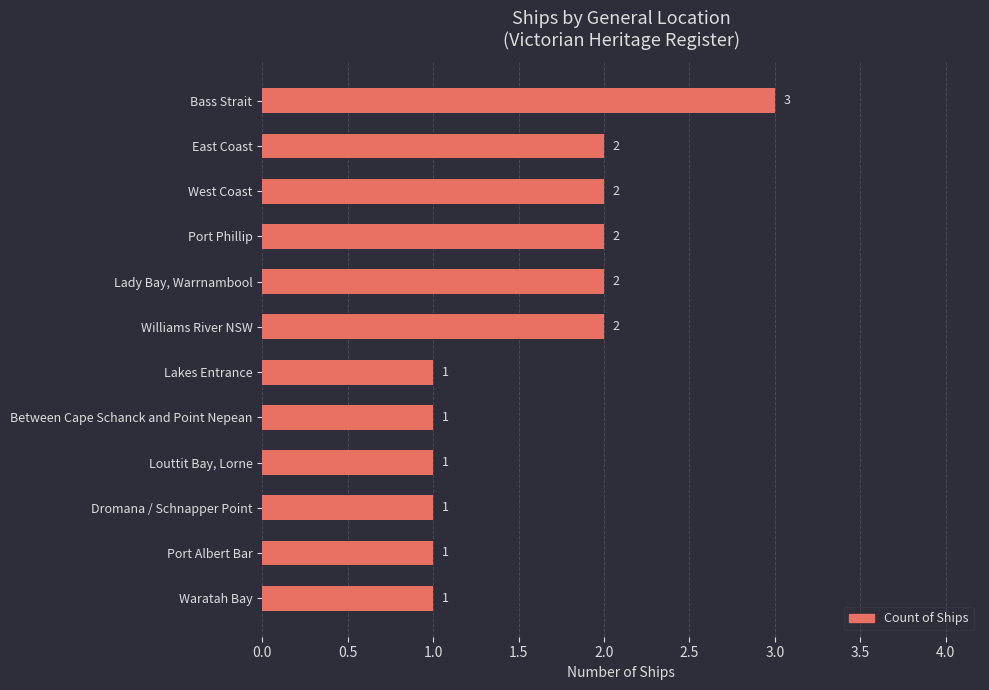

How many series are shown in this chart?

1